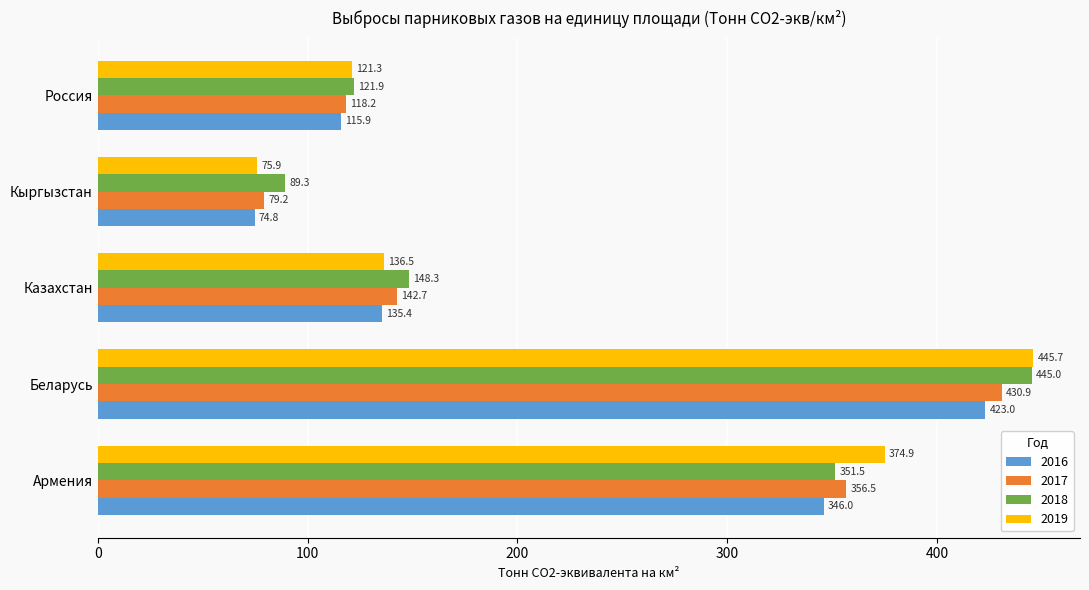

What is the average value of the 2019 series?

230.9